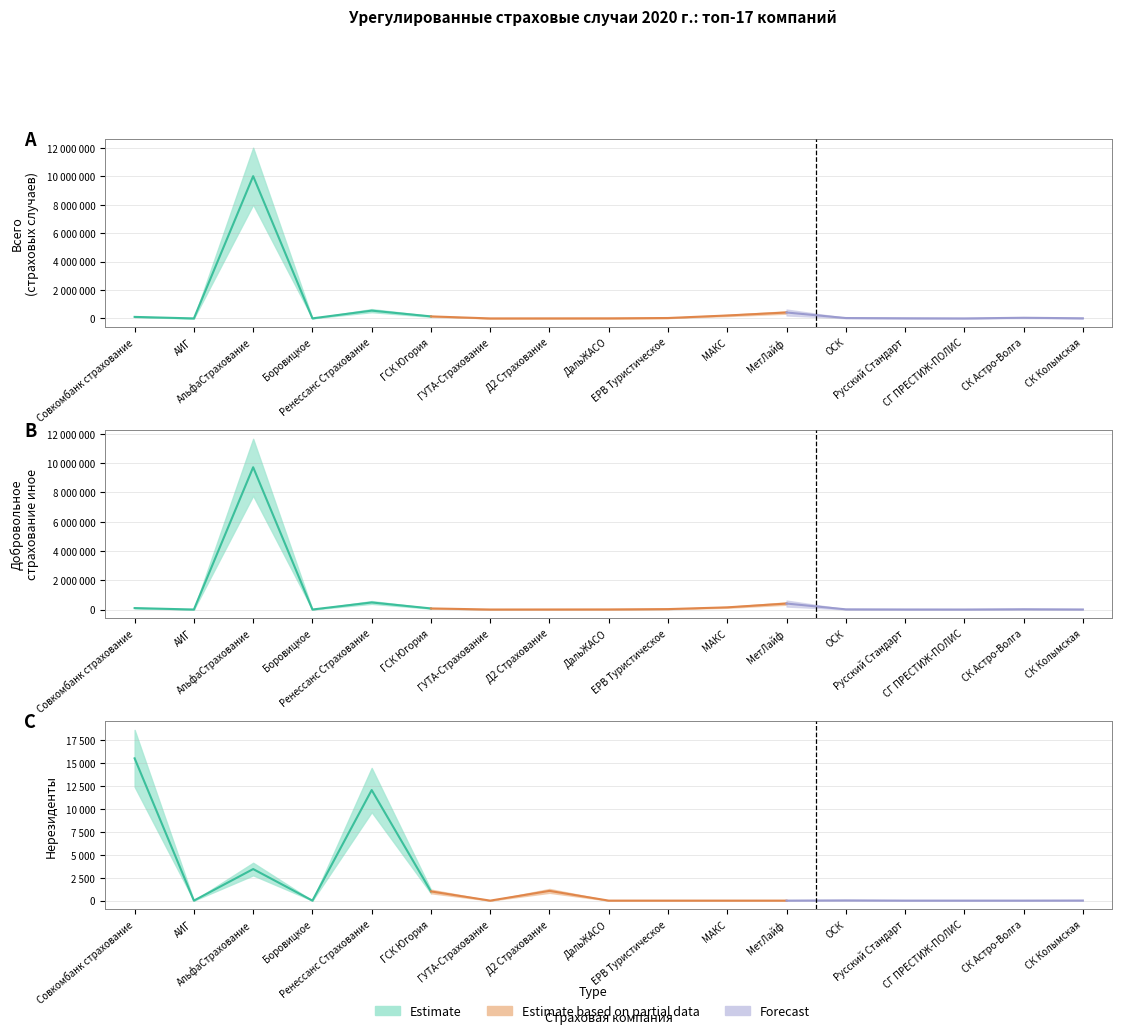

What is the greatest value displayed?

10009515